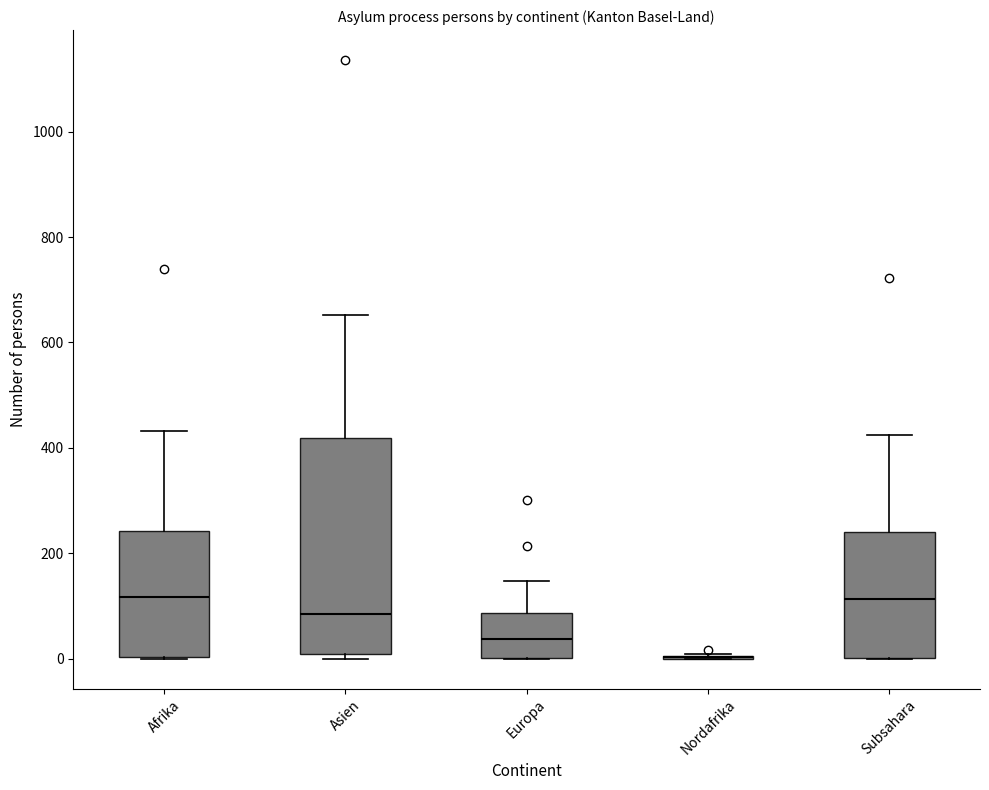

Reading left to right, read every box against the y-axis: the position of its median line, the range the box covers, and the ends of its whiskers. The values are not printed on the chart, so give them approximately, as read against the axis.

Afrika: median 120, box 0 to 240, whiskers 0 to 440
Asien: median 80, box 0 to 420, whiskers 0 (just below the box's lower edge) to 660
Europa: median 40, box 0 to 80, whiskers 0 to 140
Nordafrika: box collapsed to a line at 0, whiskers 0 to 0
Subsahara: median 120, box 0 to 240, whiskers 0 to 420